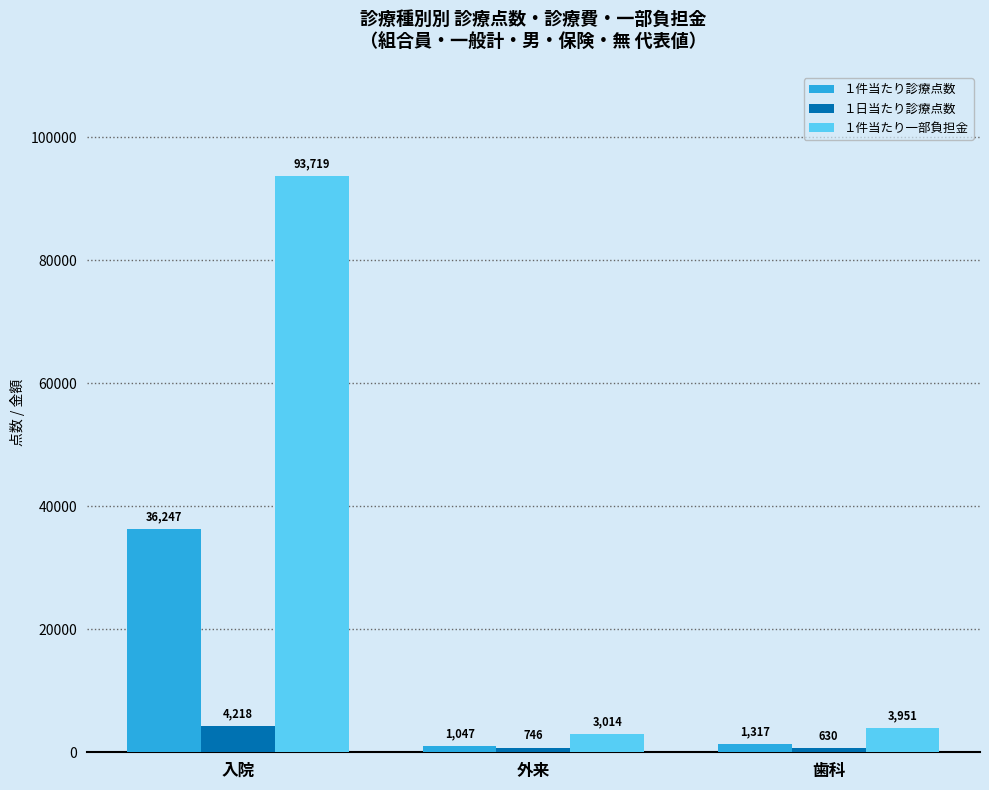

What is the label of the 3rd bar from the right?

入院